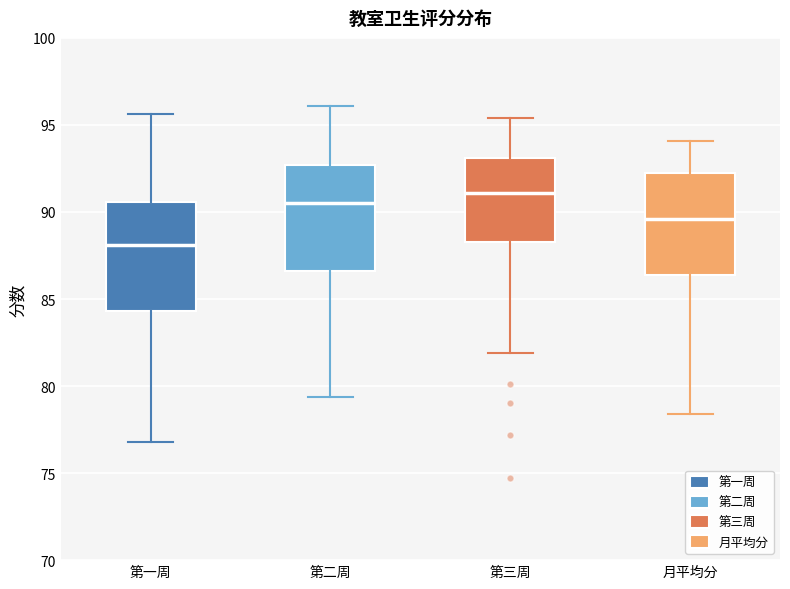

Reading left to right, transcribe this box plot: for each box, give where its median line is, the range the box spans, and where its two whiskers end, as read against the y-axis. The values are not printed on the chart, so give them approximately, as read against the axis.

第一周: median 88.0, box 84.5 to 90.5, whiskers 77.0 to 95.5
第二周: median 90.5, box 86.5 to 92.5, whiskers 79.5 to 96.0
第三周: median 91.0, box 88.5 to 93.0, whiskers 82.0 to 95.5
月平均分: median 89.5, box 86.5 to 92.0, whiskers 78.5 to 94.0